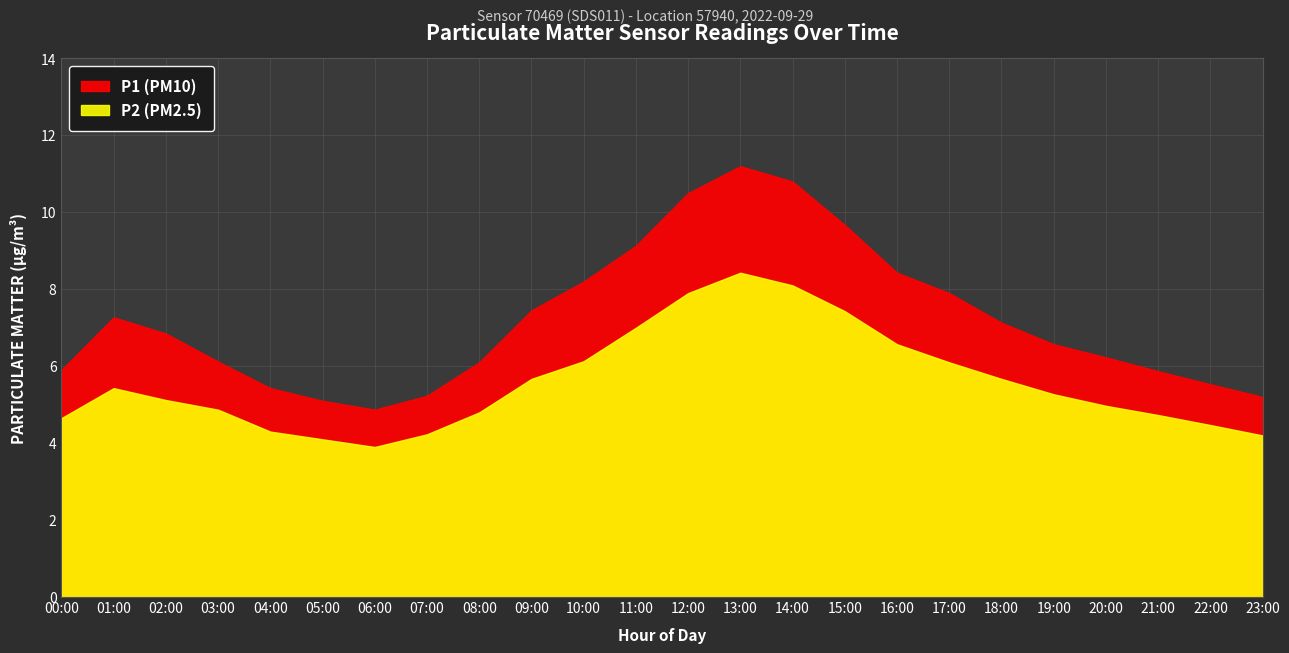

Rank the series at 08:00 from lowest to highest value.

P2, P1